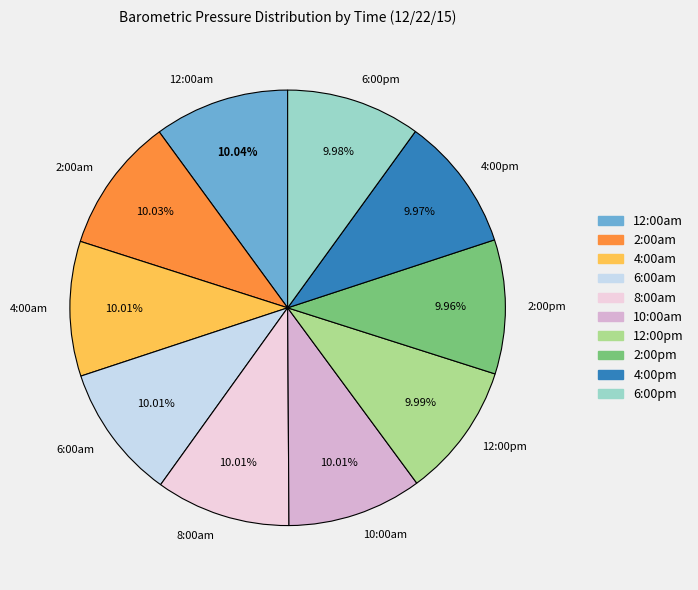

Approximately how many times larger is the value at 2:00pm compared to 2:00am?

1.0